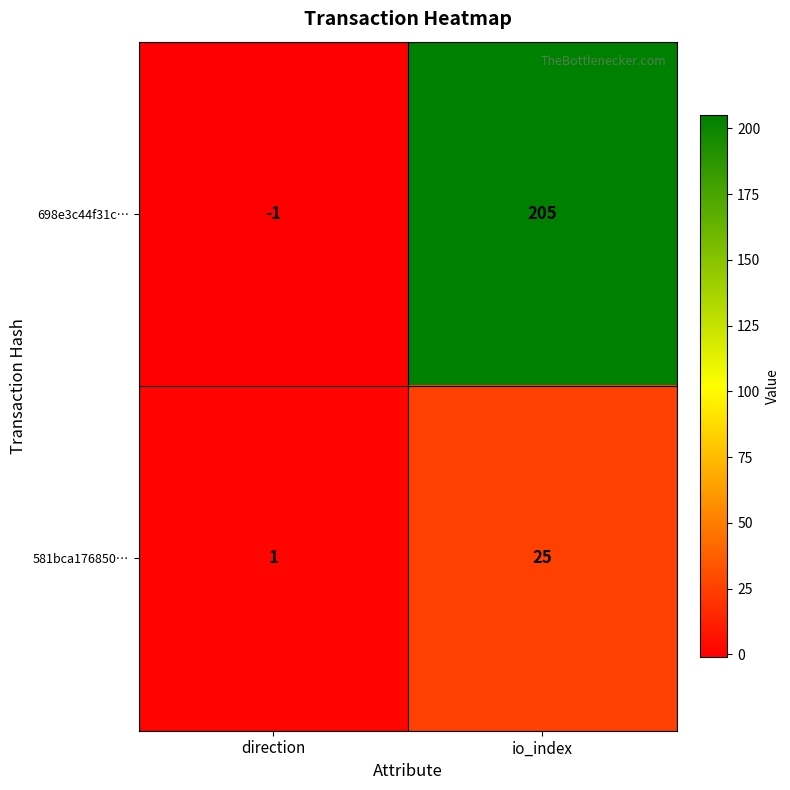

Reading right to left, transcribe all the data shown in this chart.

698e3c44f31c…: io_index=205	direction=-1
581bca176850…: io_index=25	direction=1